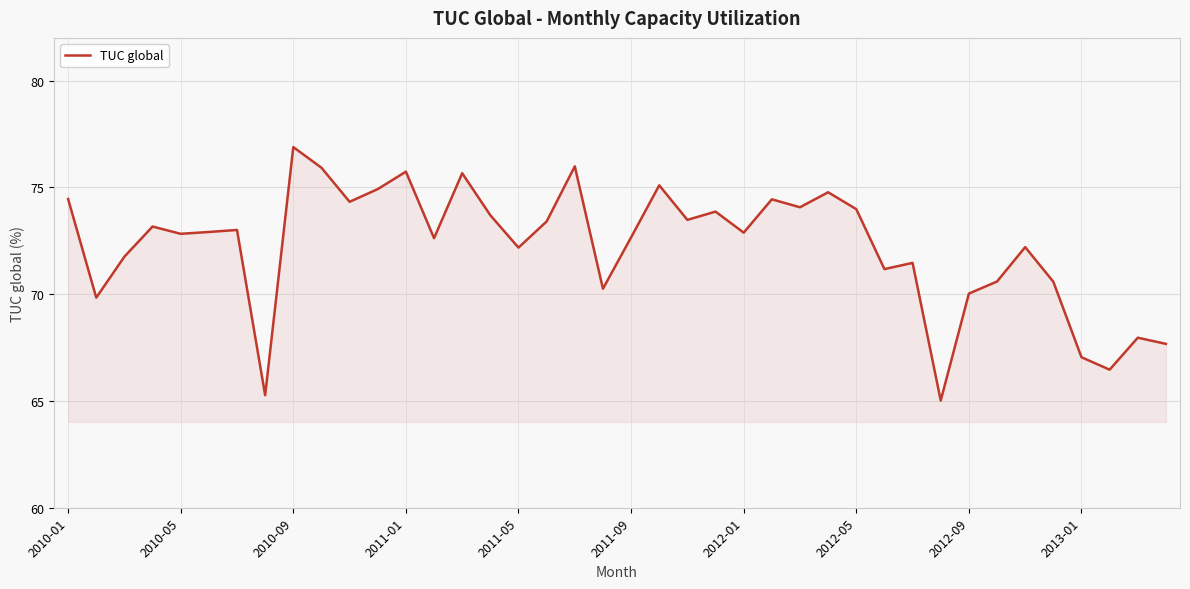

What is the greatest value displayed?

76.9